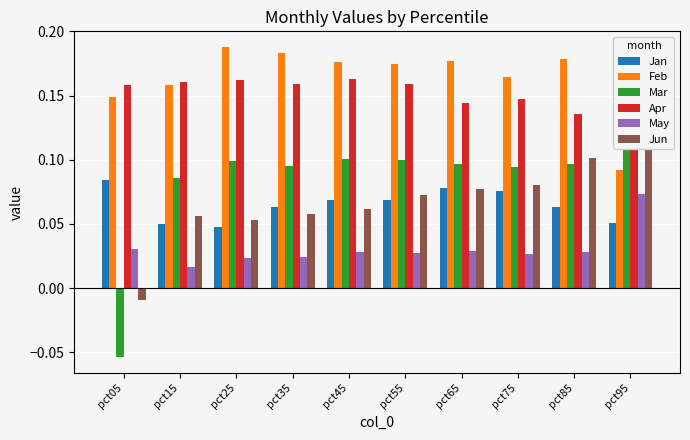

Reading left to right, list all the values displayed in this chart.

Jan: 0.1	0.1	0.0	0.1	0.1	0.1	0.1	0.1	0.1	0.1
Feb: 0.1	0.2	0.2	0.2	0.2	0.2	0.2	0.2	0.2	0.1
Mar: -0.1	0.1	0.1	0.1	0.1	0.1	0.1	0.1	0.1	0.2
Apr: 0.2	0.2	0.2	0.2	0.2	0.2	0.1	0.1	0.1	0.2
May: 0.0	0.0	0.0	0.0	0.0	0.0	0.0	0.0	0.0	0.1
Jun: -0.0	0.1	0.1	0.1	0.1	0.1	0.1	0.1	0.1	0.1